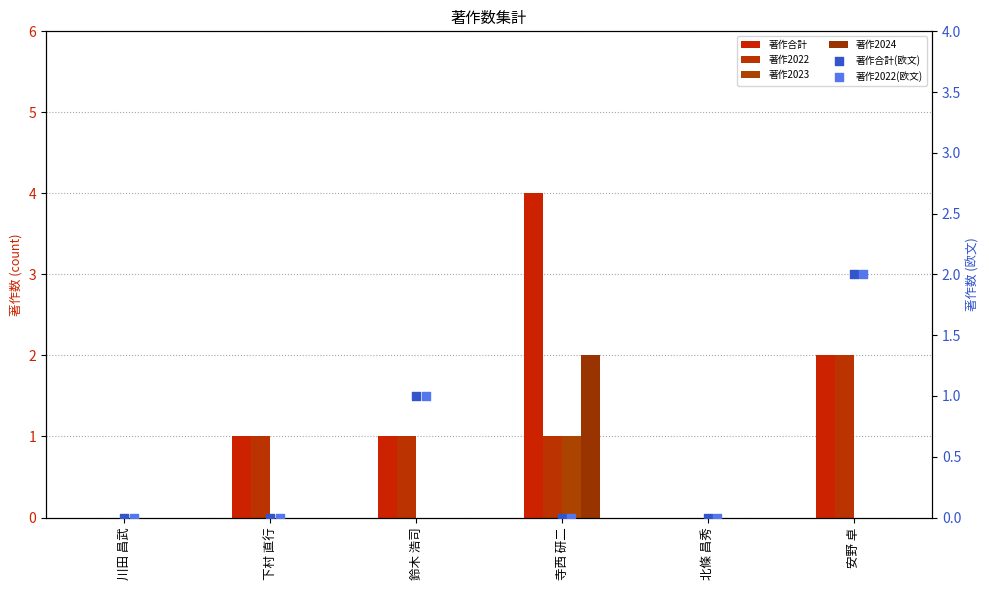

What are all the series names shown in the legend?

著作合計, 著作2022, 著作2023, 著作2024, 著作合計(欧文), 著作2022(欧文)